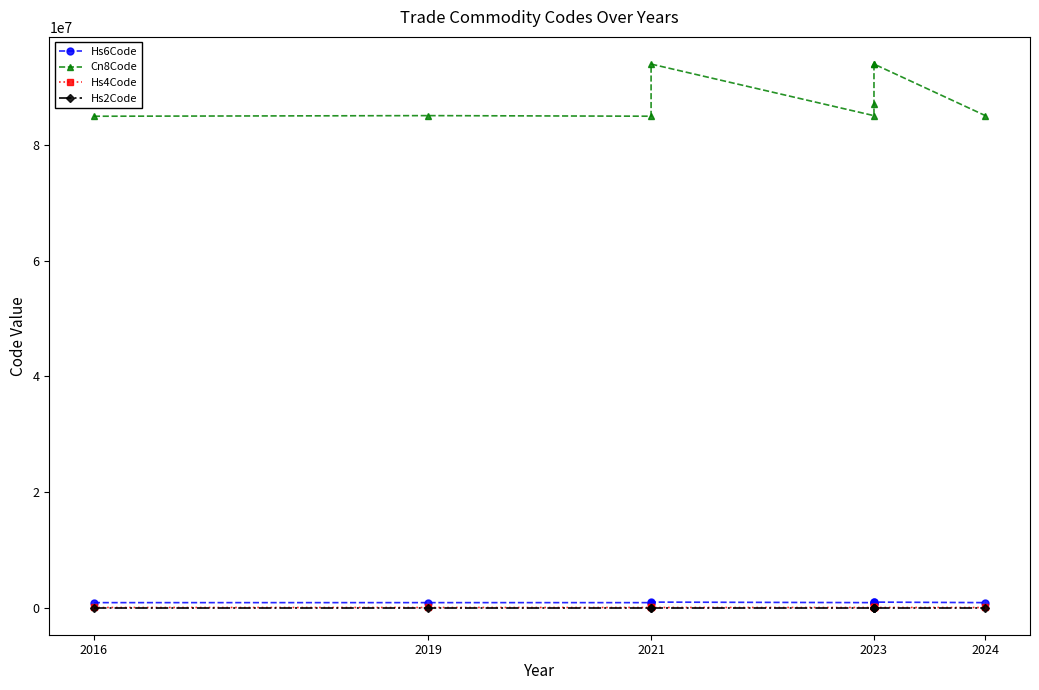

Between 2016 and 2024, which series saw the biggest shift?

Cn8Code